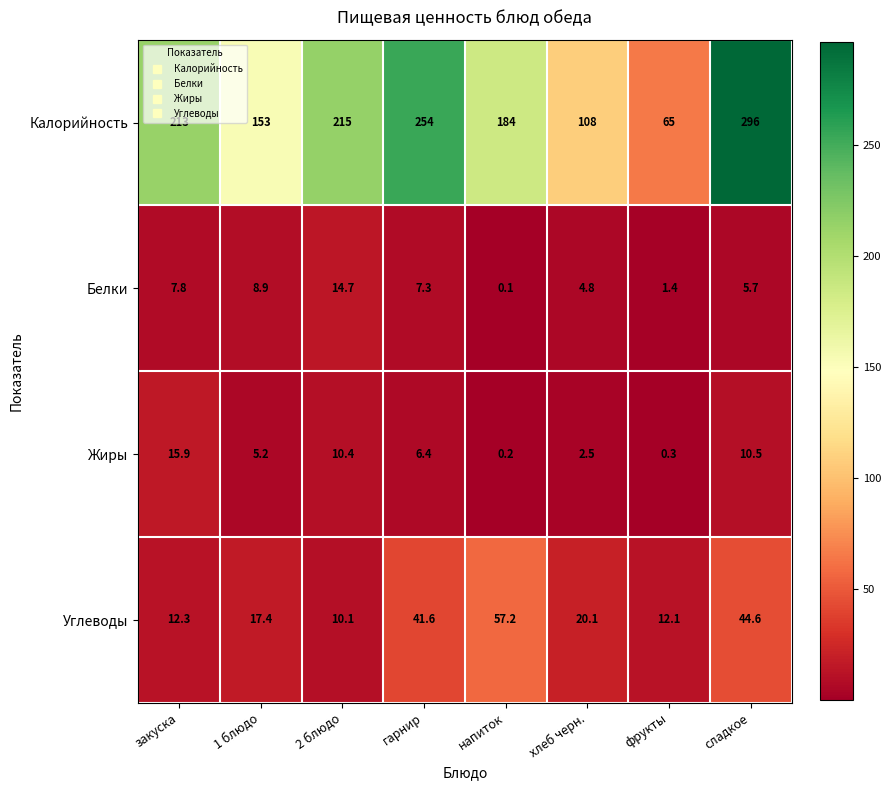

The Углеводы series shows 12.1 at фрукты. True or false?

True